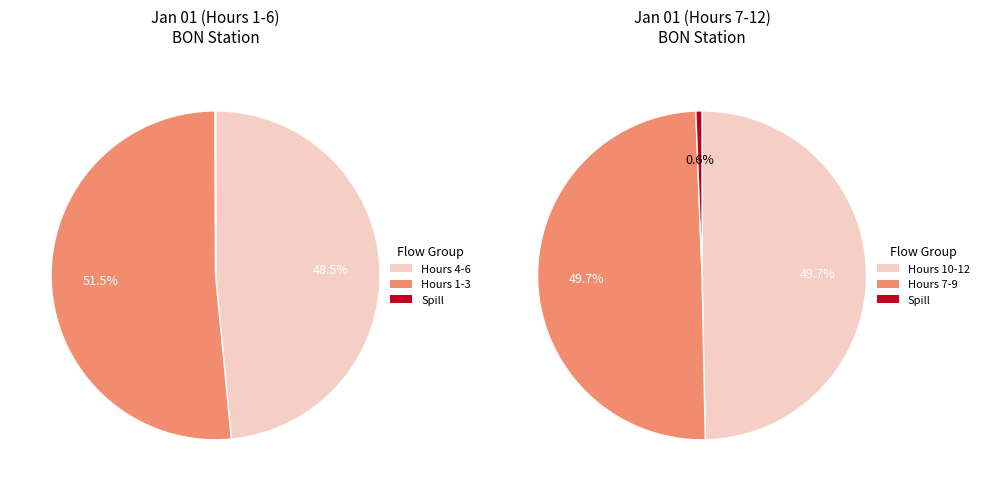

Is there any slice that represents more than half of the pie?

No